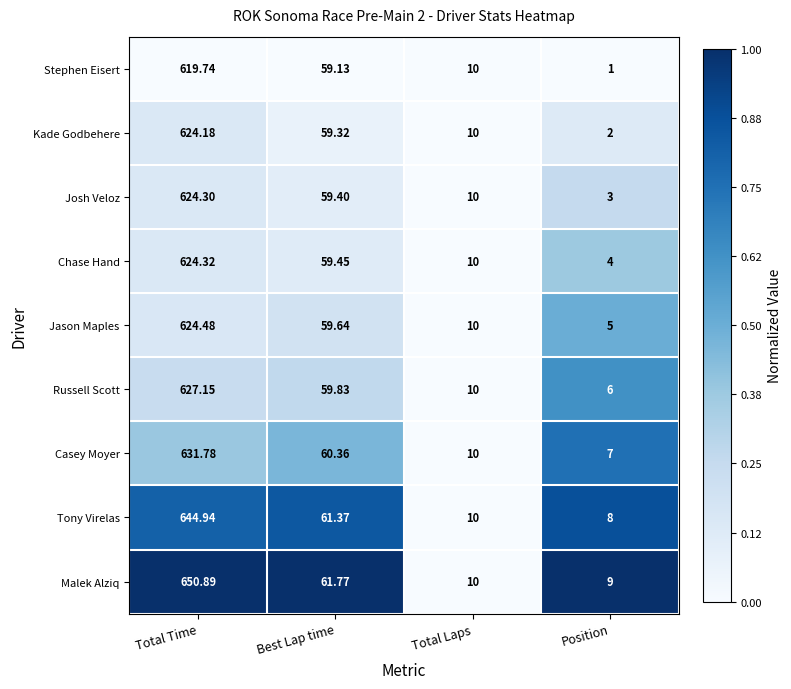

Which series has the largest range (max minus min)?

Malek Alziq